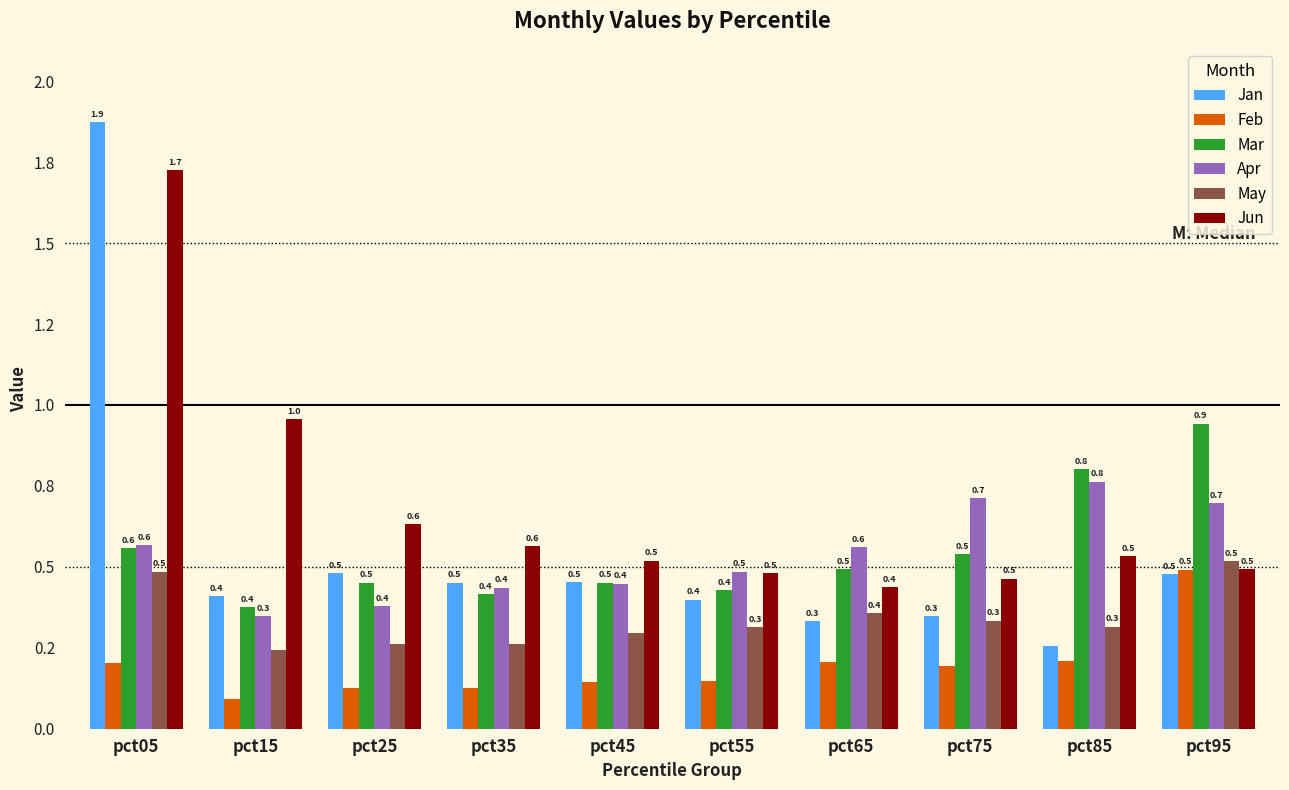

At which category does the chart reach its minimum across all series?

pct15